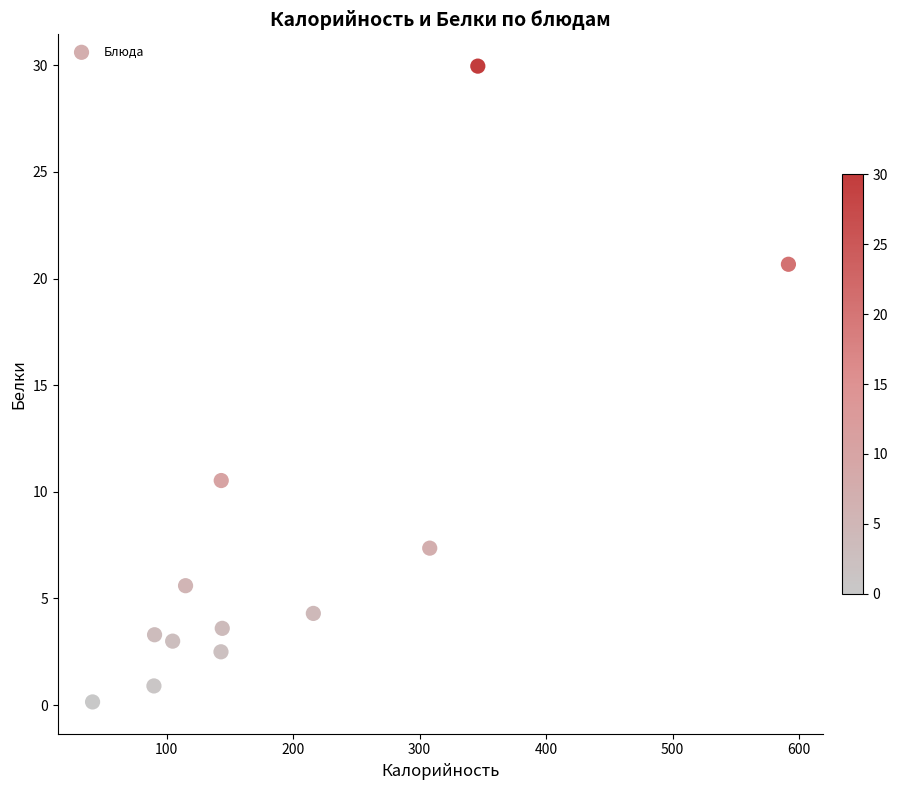

What Y value in the scatter plot is closest to 15?

10.5